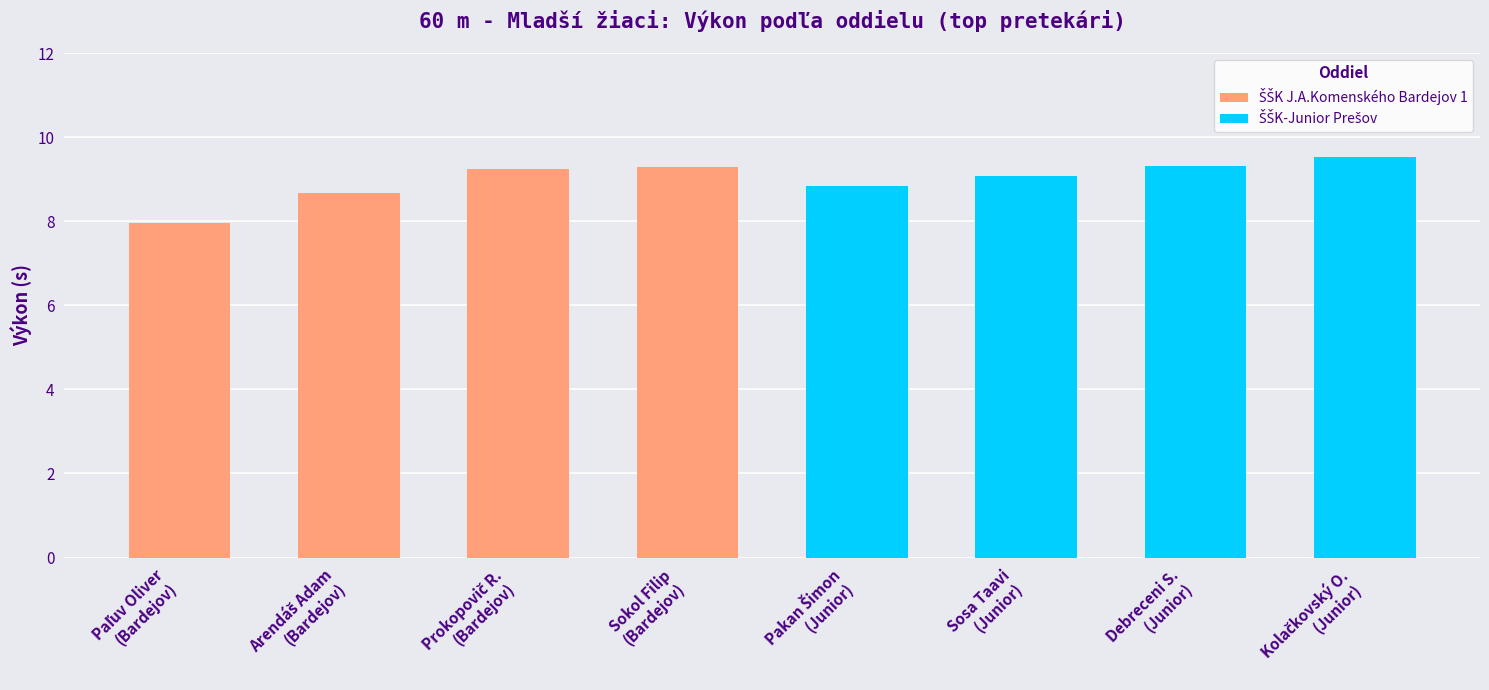

Count the number of data series in this chart.

2